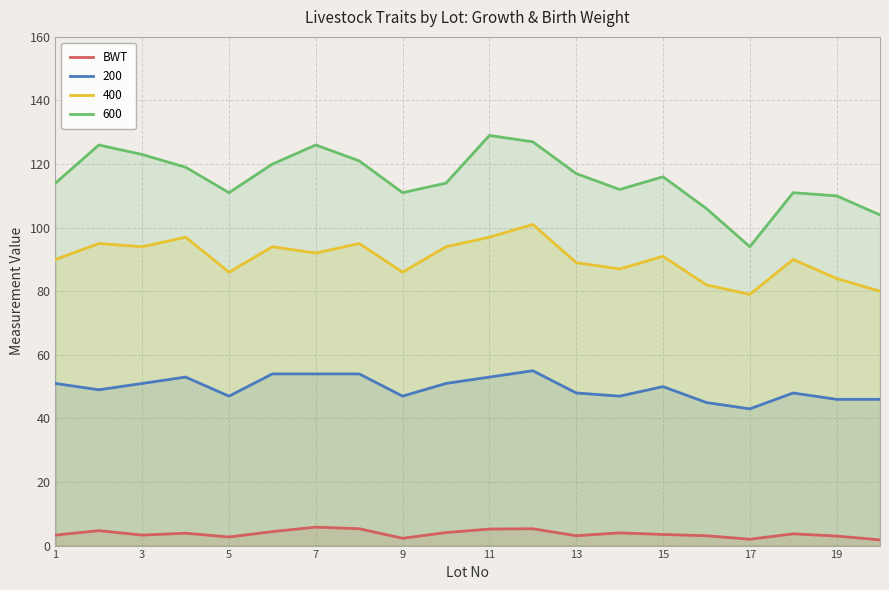

True or false: 400 has a value of 97.0 at 11.

True